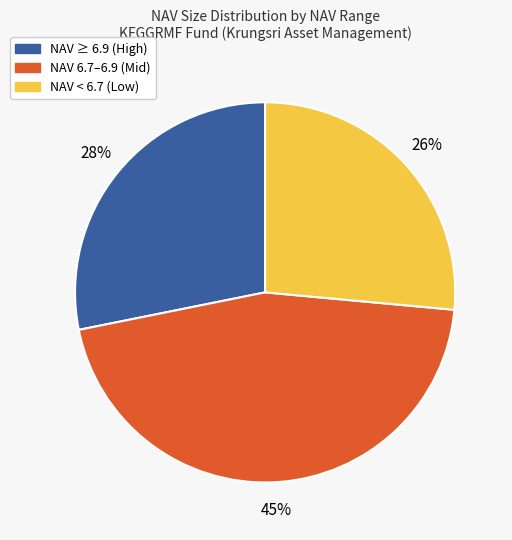

Is there any slice that represents more than half of the pie?

No